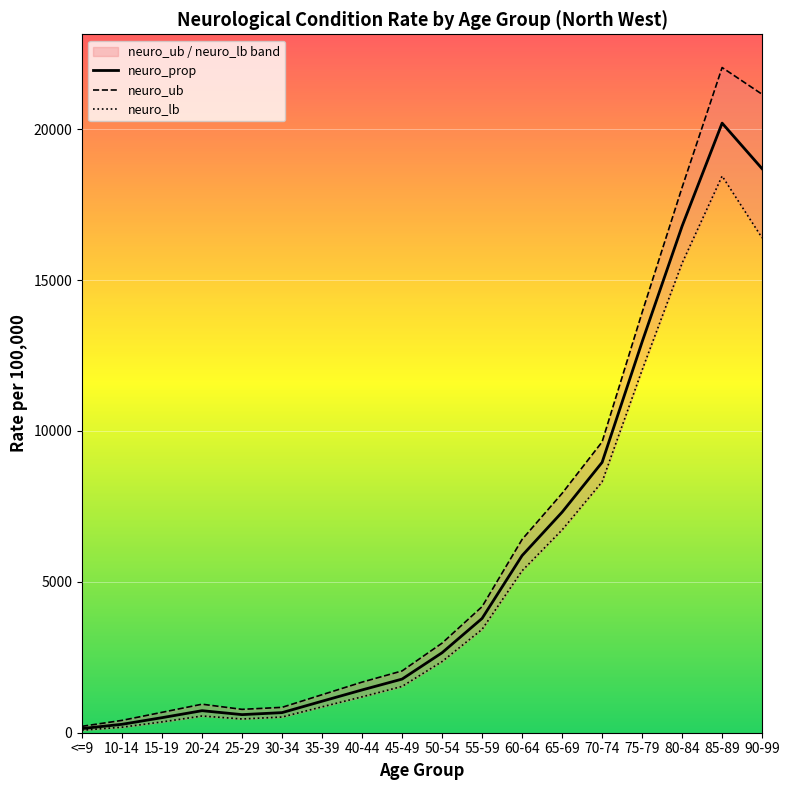

What are all the series names shown in the legend?

neuro_prop, neuro_ub, neuro_lb